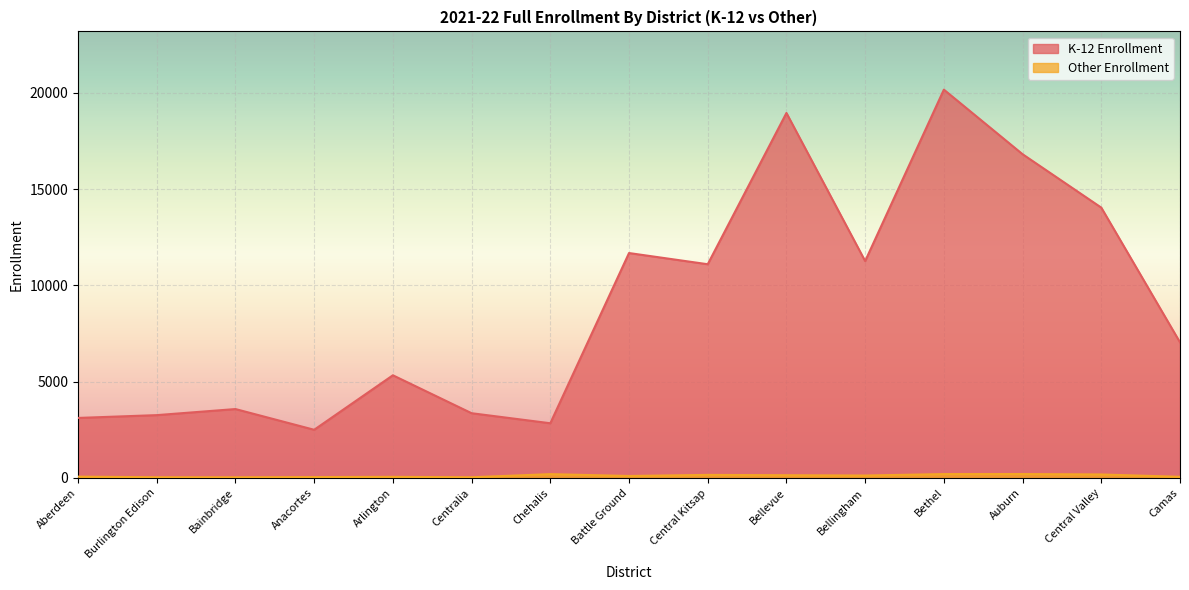

Count the number of categories in the chart.

15